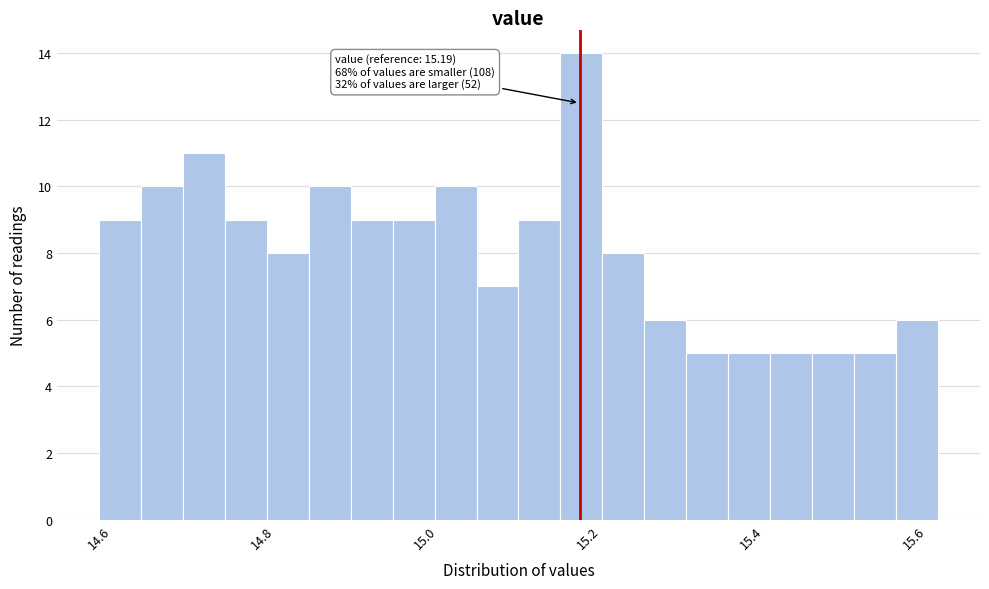

Read against the x-axis, roughly where is the centre of the tallest bar?

15.20